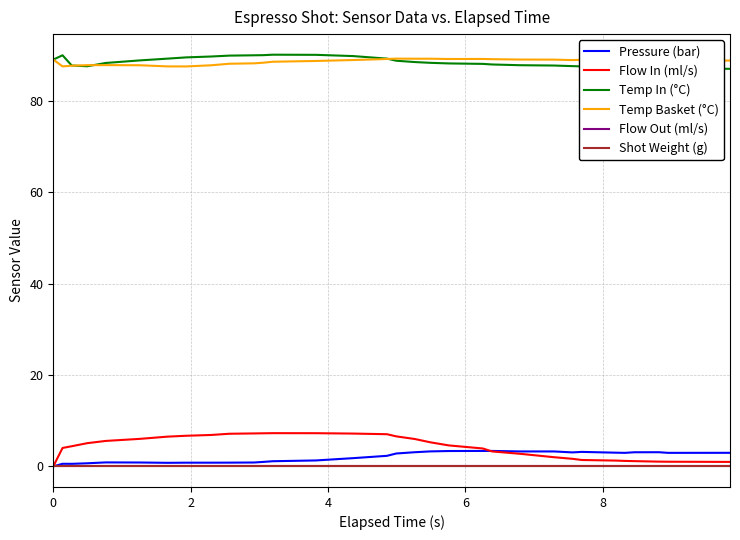

True or false: Temp In (°C) has more than 1 interior local peaks.

True